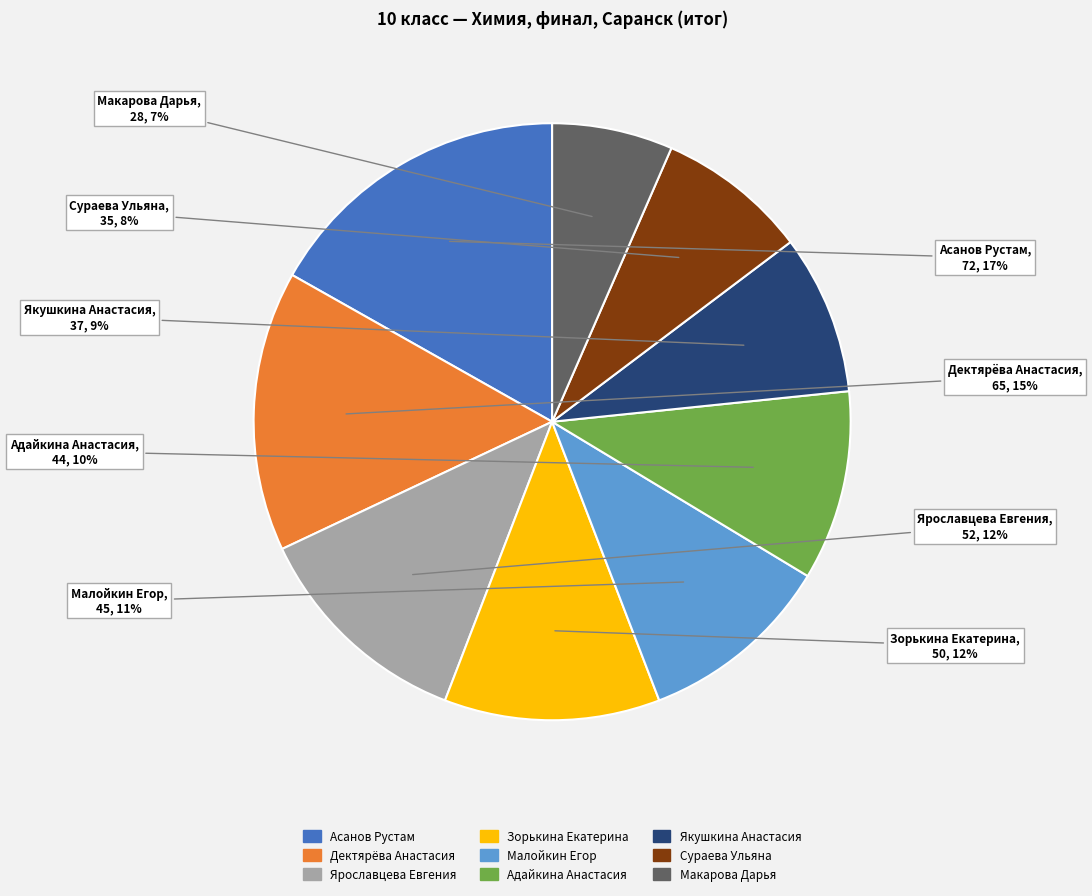

The Ярославцева Евгения slice represents 12% of the pie. True or false?

True